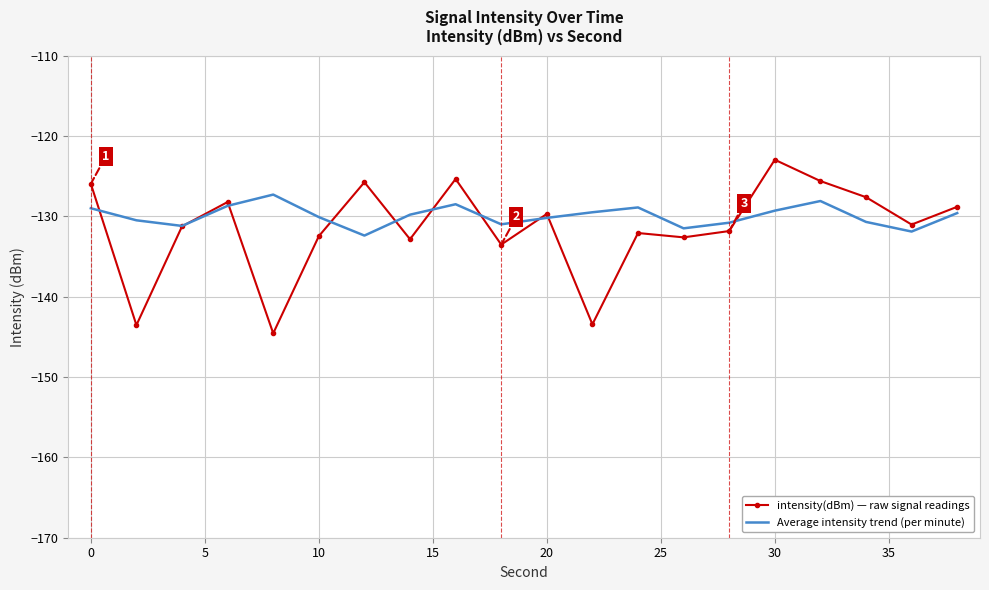

What is the smallest value displayed?

-144.6